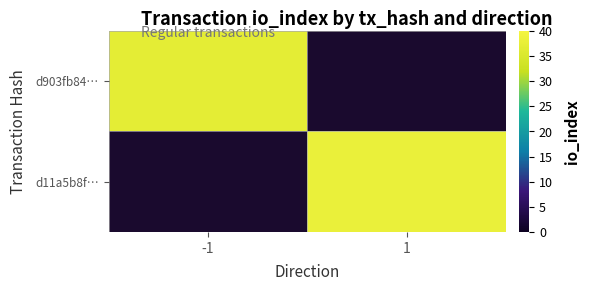

List the series in order of their overall mean, lowest first.

d903fb84…, d11a5b8f…